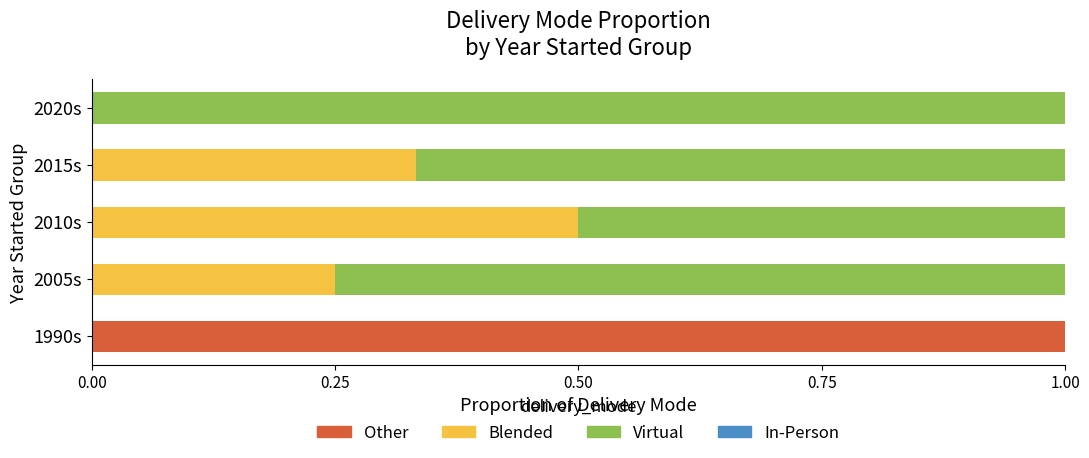

The Other series shows 0.0 at 2005s. True or false?

True